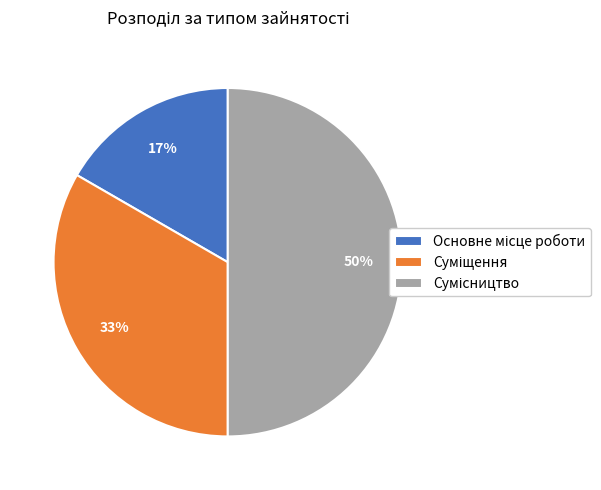

How many segments does this pie chart have?

3